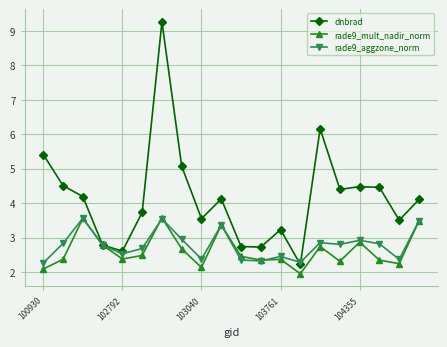

True or false: dnbrad has more than 1 points higher than both neighbors.

True